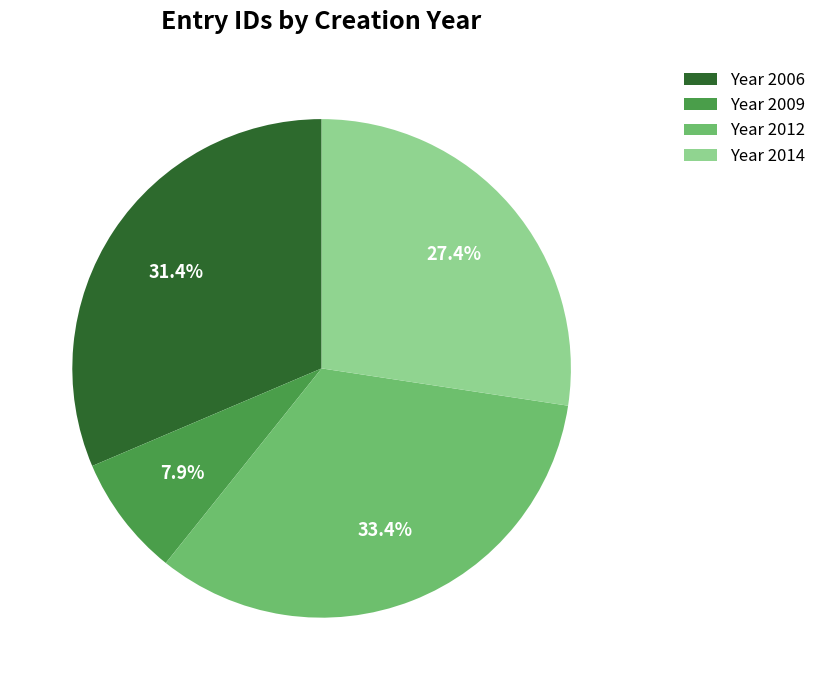

Which has a higher value, Year 2014 or Year 2009?

Year 2014